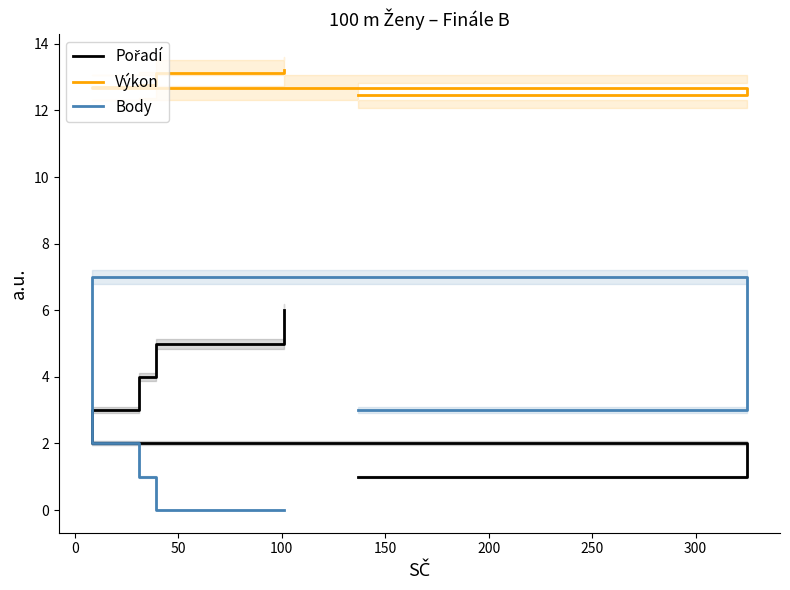

At how many categories does at least one series exceed 12?

6